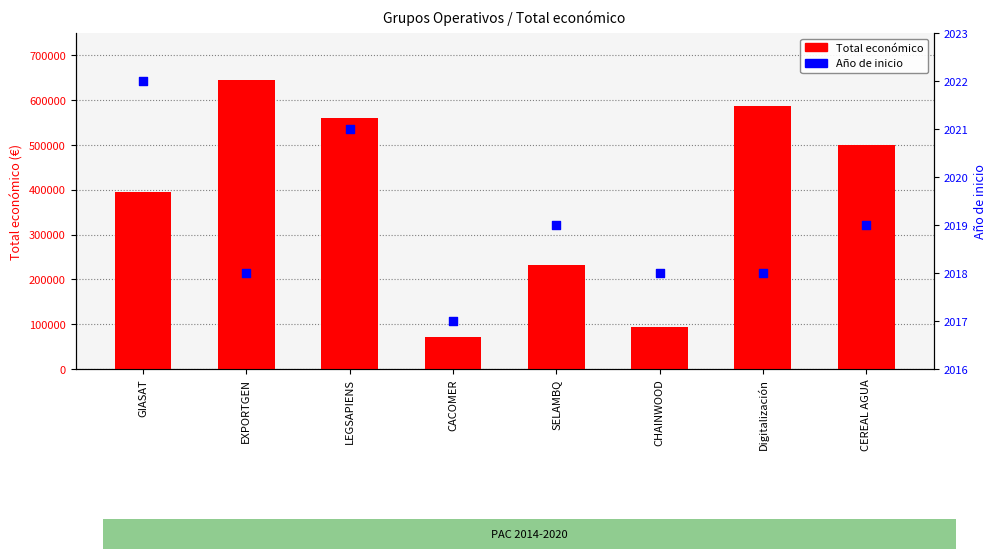

Which series reaches the minimum Y coordinate?

Año de inicio